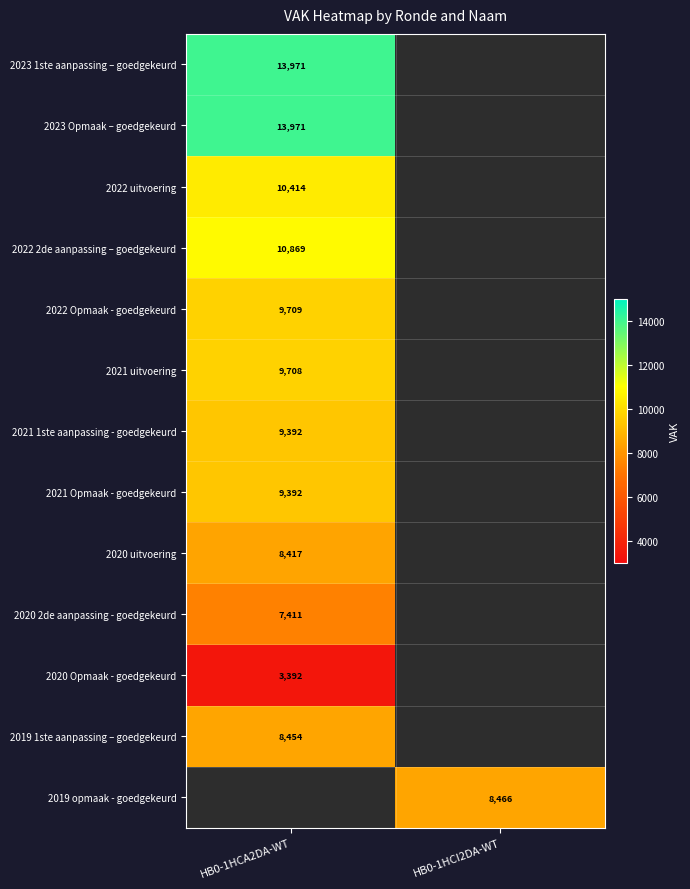

The value of 2019 1ste aanpassing – goedgekeurd at HB0-1HCA2DA-WT is 1993.3. True or false?

False